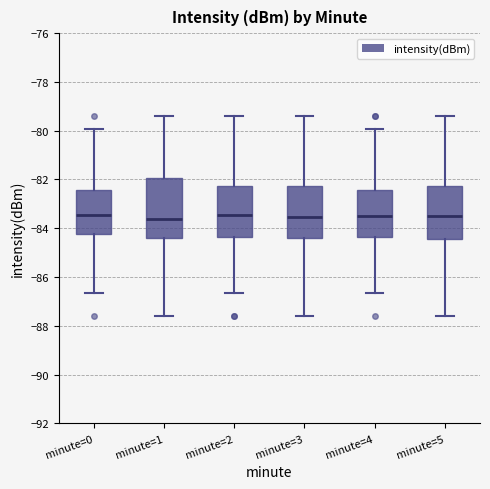

Reading left to right, transcribe this box plot: for each box, give where its median line is, the range the box spans, and where its two whiskers end, as read against the y-axis. The values are not printed on the chart, so give them approximately, as read against the axis.

minute=0: median -83.4, box -84.2 to -82.4, whiskers -86.6 to -80.0
minute=1: median -83.6, box -84.4 to -82.0, whiskers -87.6 to -79.4
minute=2: median -83.4, box -84.4 to -82.2, whiskers -86.6 to -79.4
minute=3: median -83.6, box -84.4 to -82.2, whiskers -87.6 to -79.4
minute=4: median -83.4, box -84.4 to -82.4, whiskers -86.6 to -80.0
minute=5: median -83.6, box -84.4 to -82.2, whiskers -87.6 to -79.4